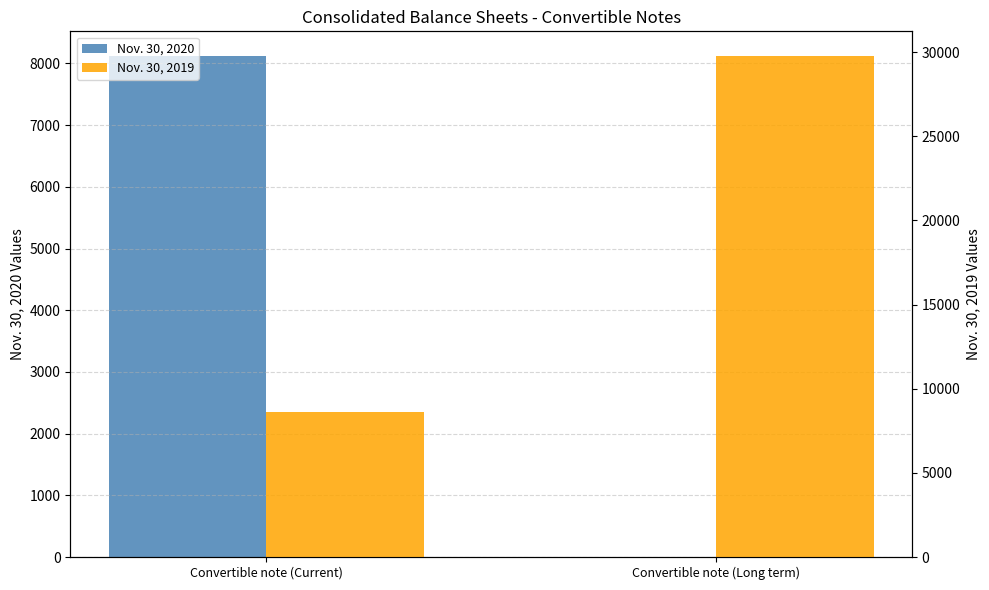

How many Nov. 30, 2019 values are between 8615 and 29750?

2